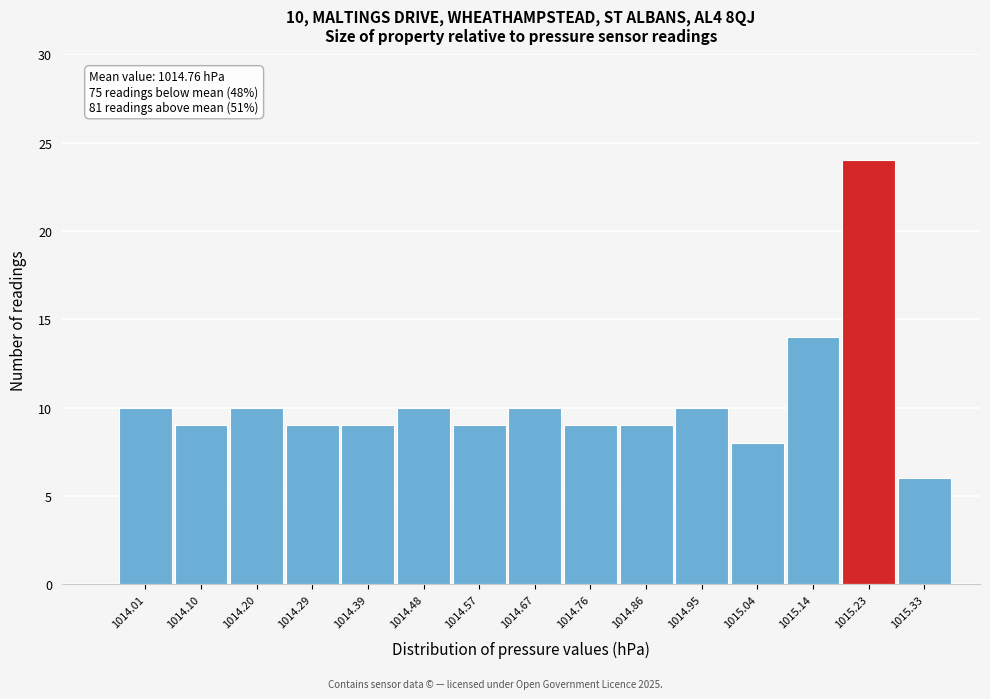

Reading right to left, what are all the values shown in this chart?

1015.33=6	1015.23=24	1015.14=14	1015.04=8	1014.95=10	1014.86=9	1014.76=9	1014.67=10	1014.57=9	1014.48=10	1014.39=9	1014.29=9	1014.20=10	1014.10=9	1014.01=10